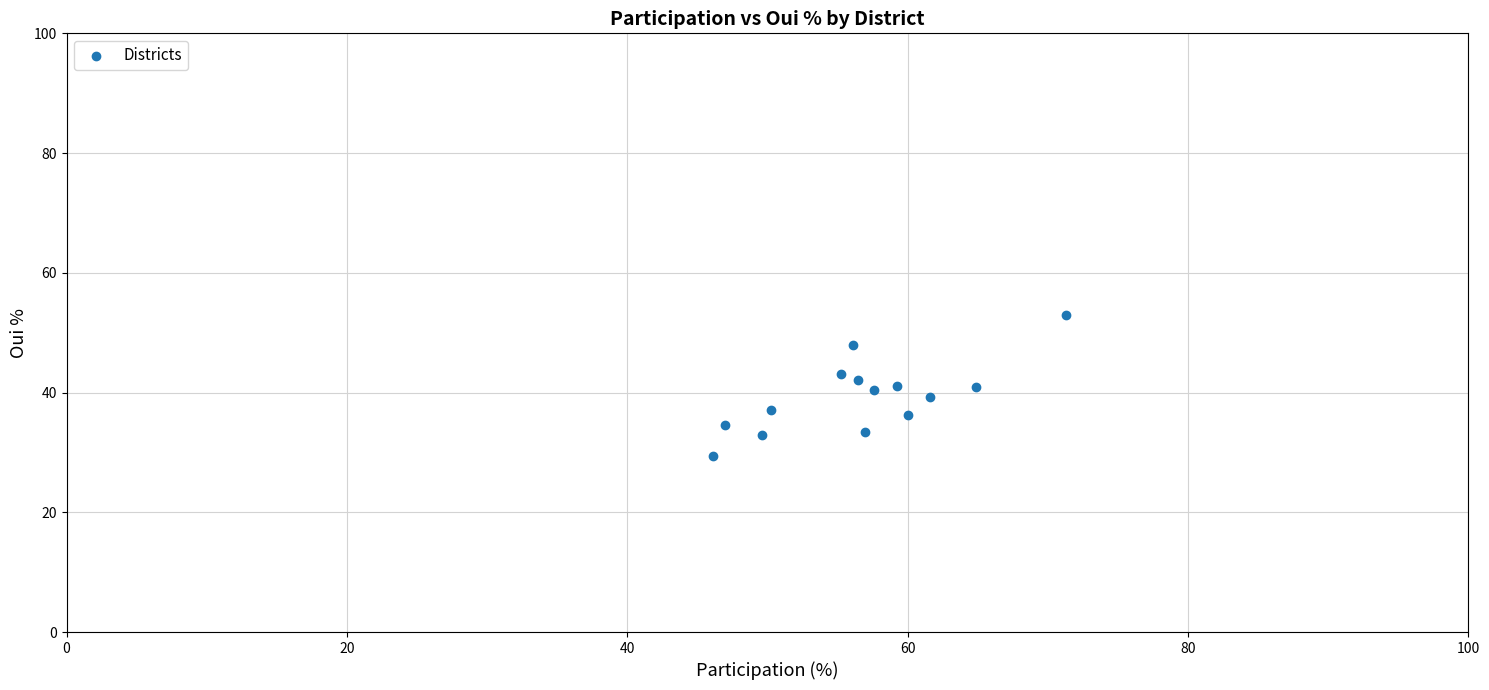

What is the range of X values (max minus min)?

25.2